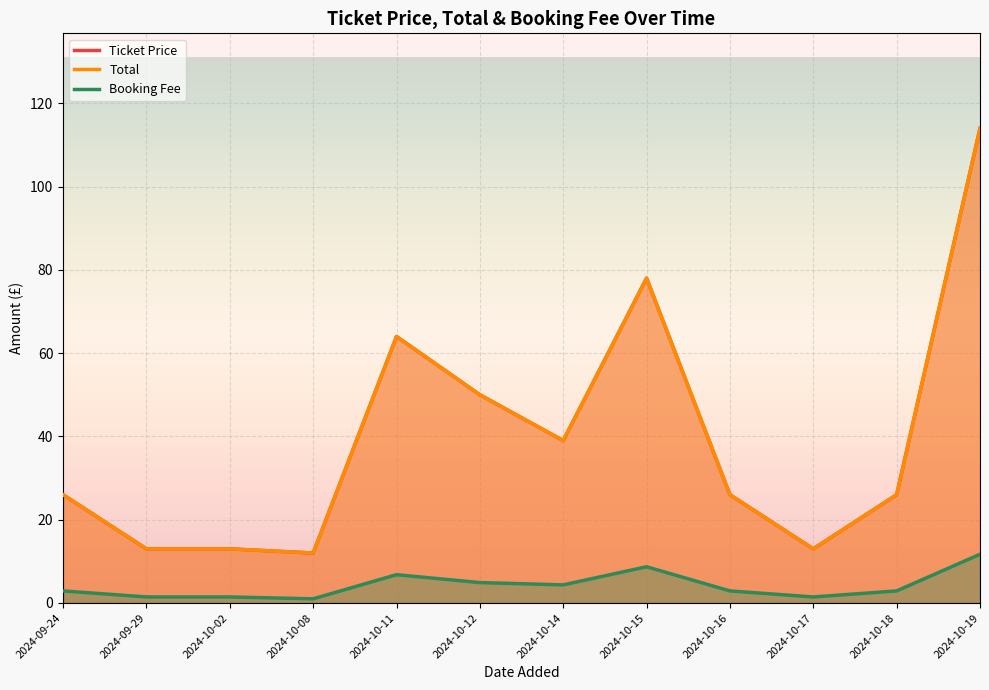

True or false: Total has a value of 103.6 at 2024-10-11.

False